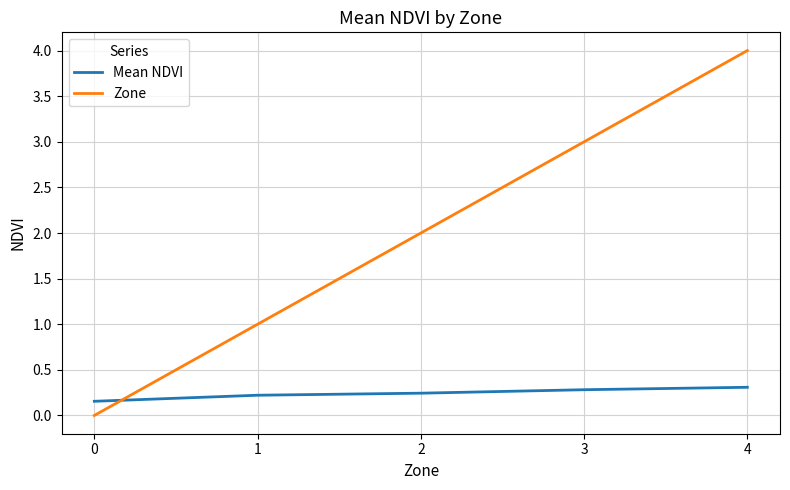

Is the value of Zone at 2 greater than the value of Mean NDVI at 4?

Yes